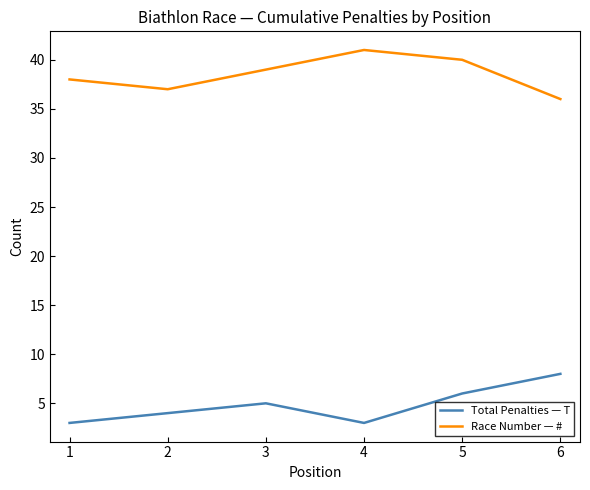

What is the difference between the highest and lowest values at 2?

33